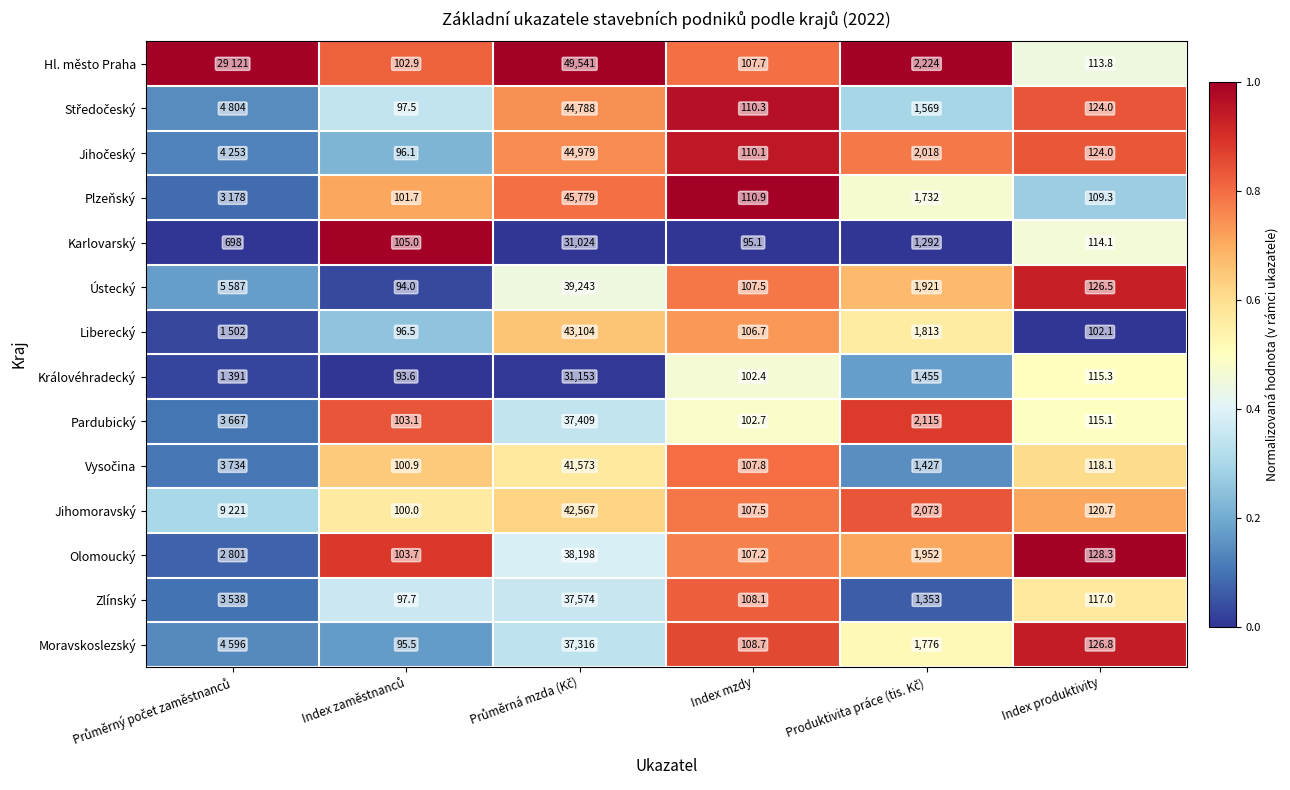

Which series changed the most between Index mzdy and Index produktivity?

Olomoucký